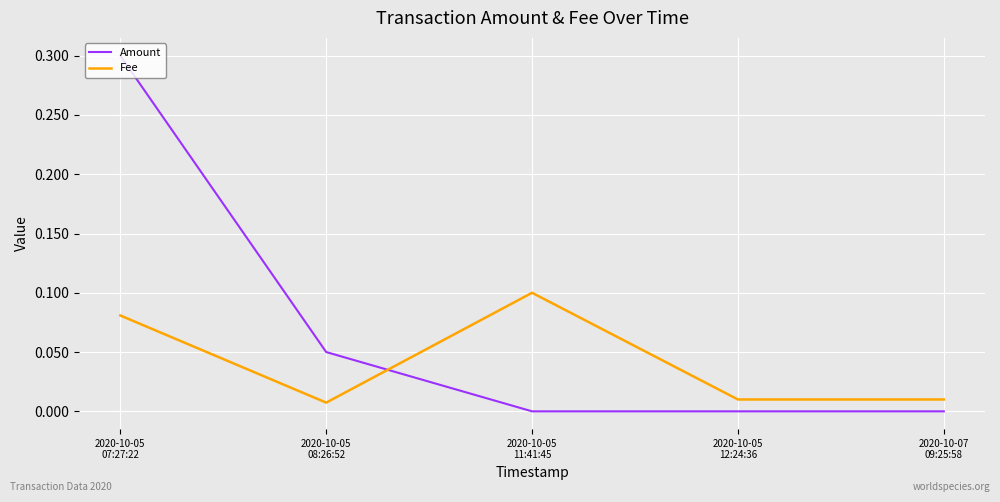

Is this an area chart (filled region under the line)?

No